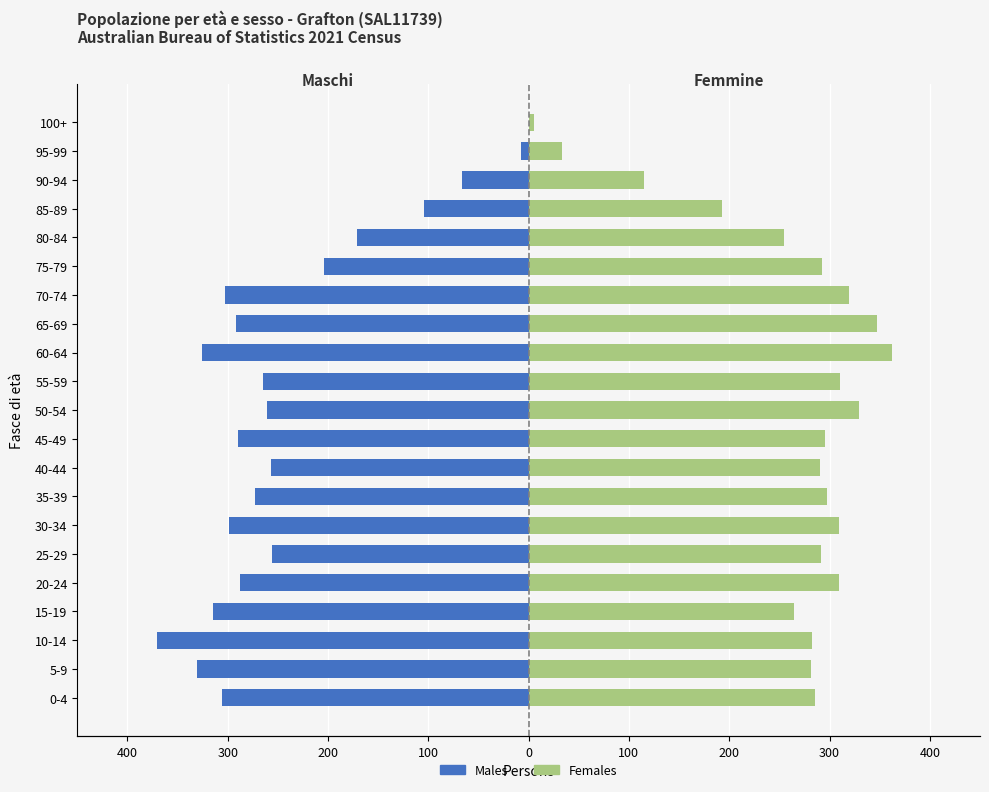

Which series has the widest spread of values?

Maschi